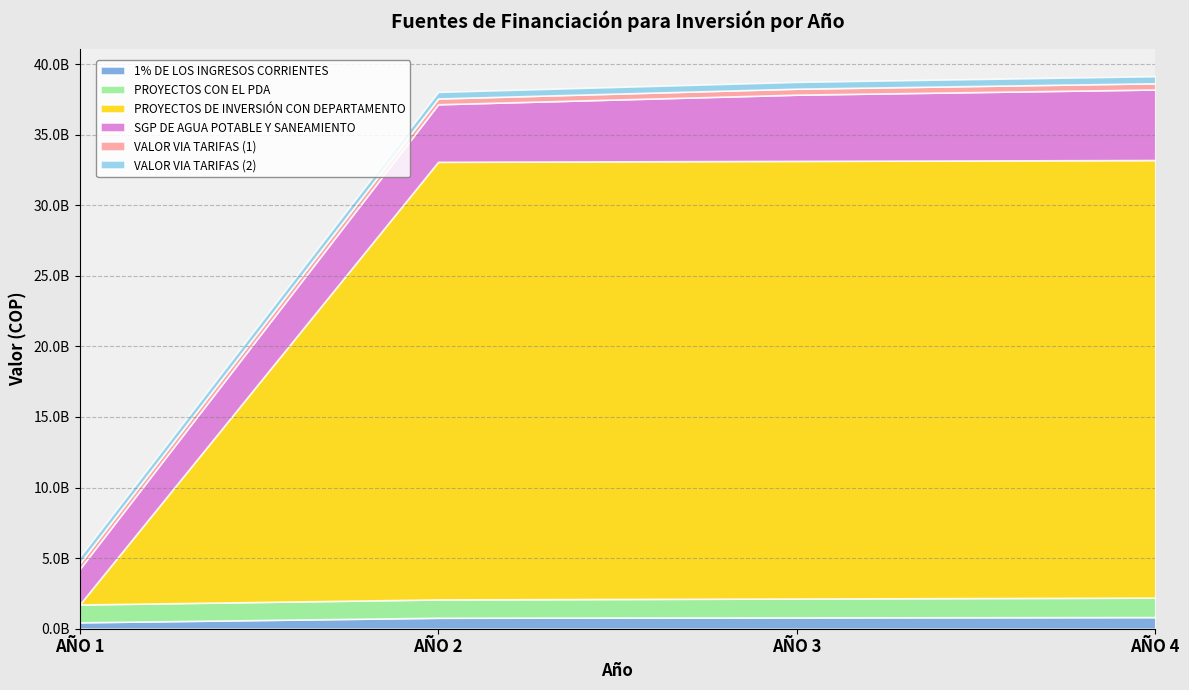

Where is SGP DE AGUA POTABLE Y SANEAMIENTO nearest to the value 3753891911?

AÑO 2